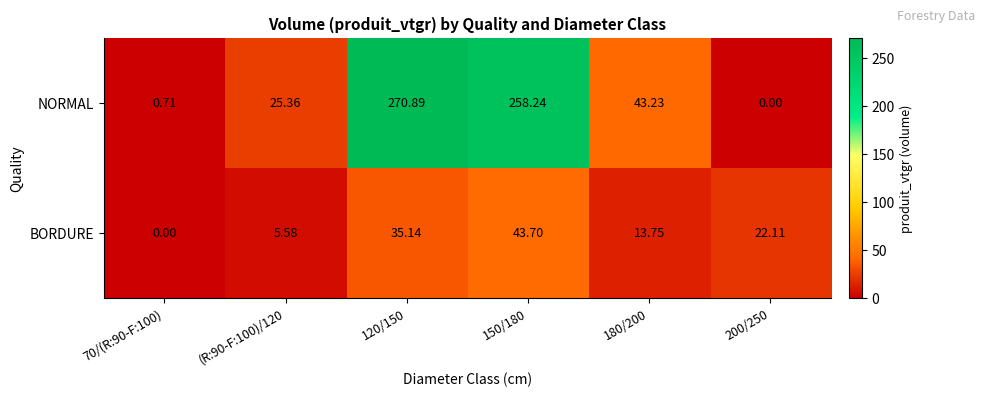

Rank the series by their average value, from highest to lowest.

NORMAL, BORDURE